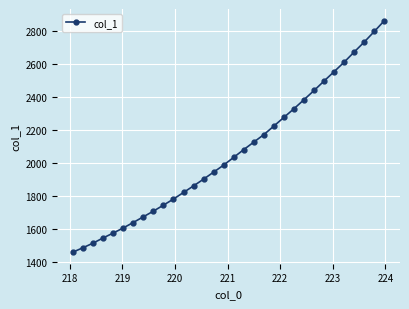

What is the difference between the maximum and minimum values?

1404.8